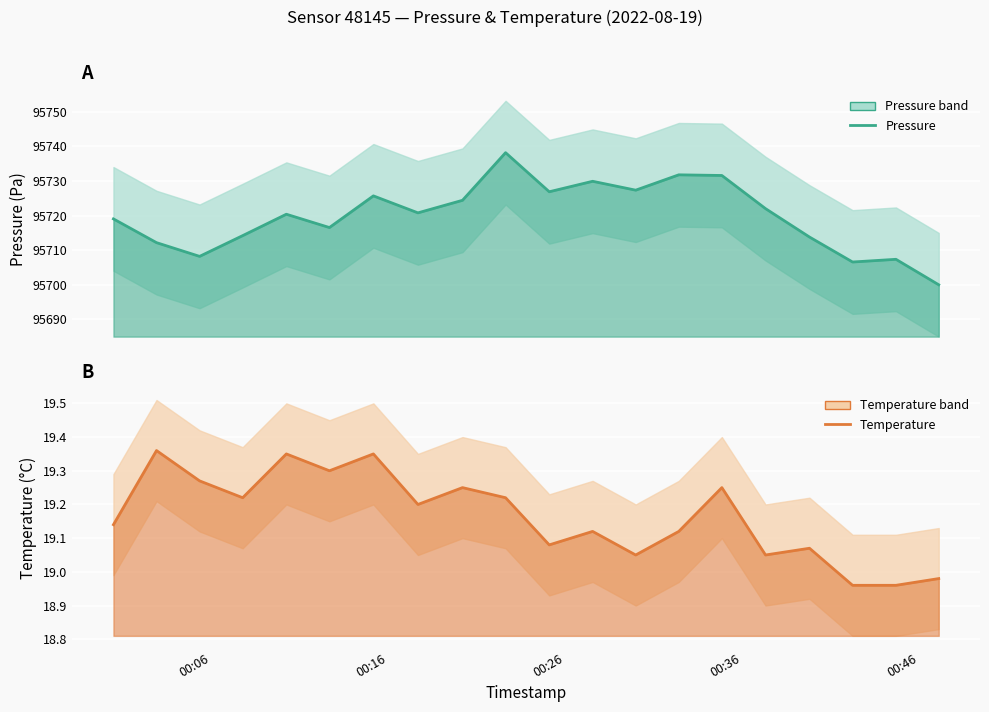

True or false: temperature has a value of 19.4 at 00:16.

True